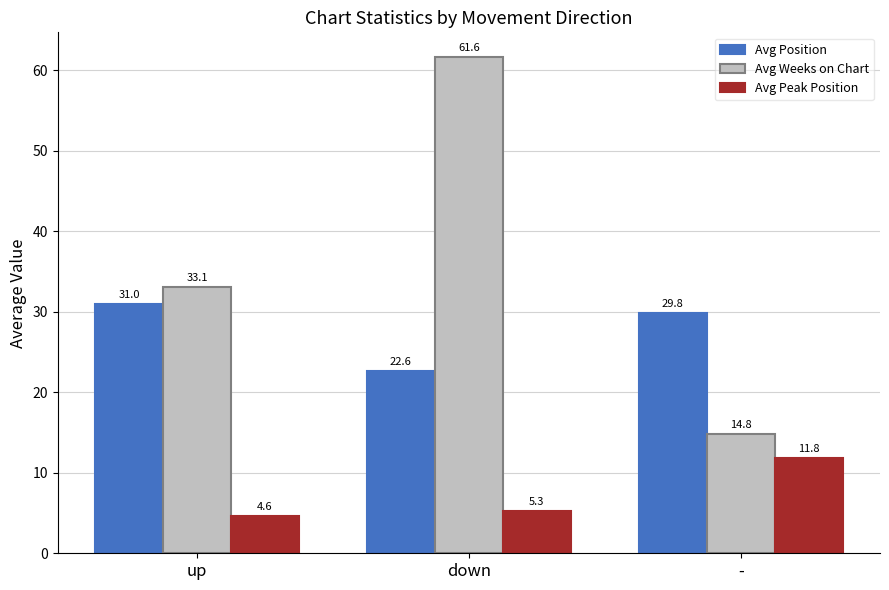

Rank the categories by Avg Peak Position value from lowest to highest.

up, down, -